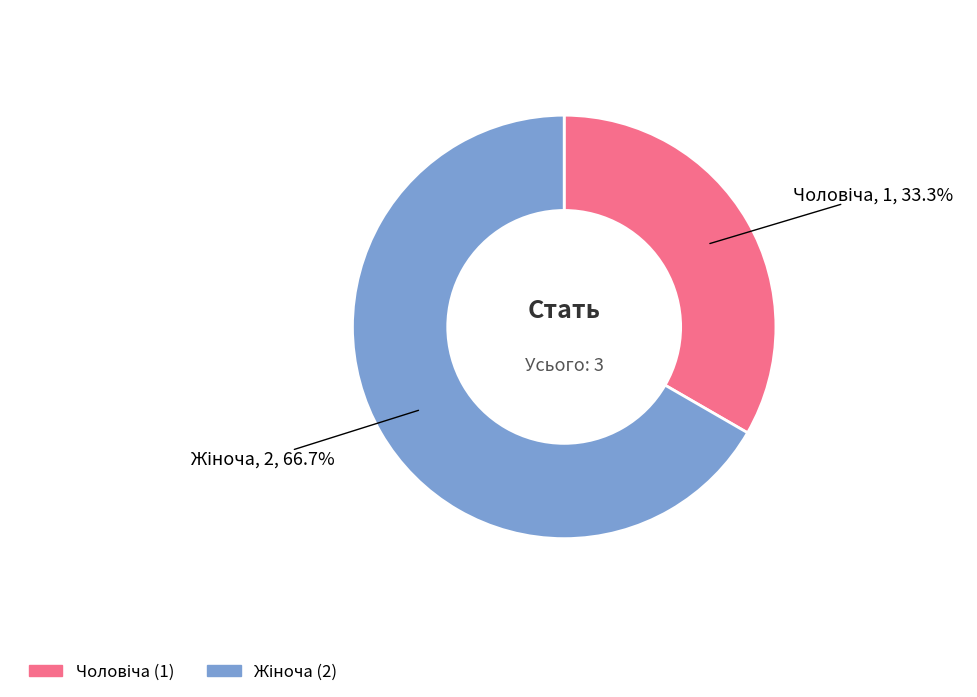

Does any single category account for the majority?

Yes